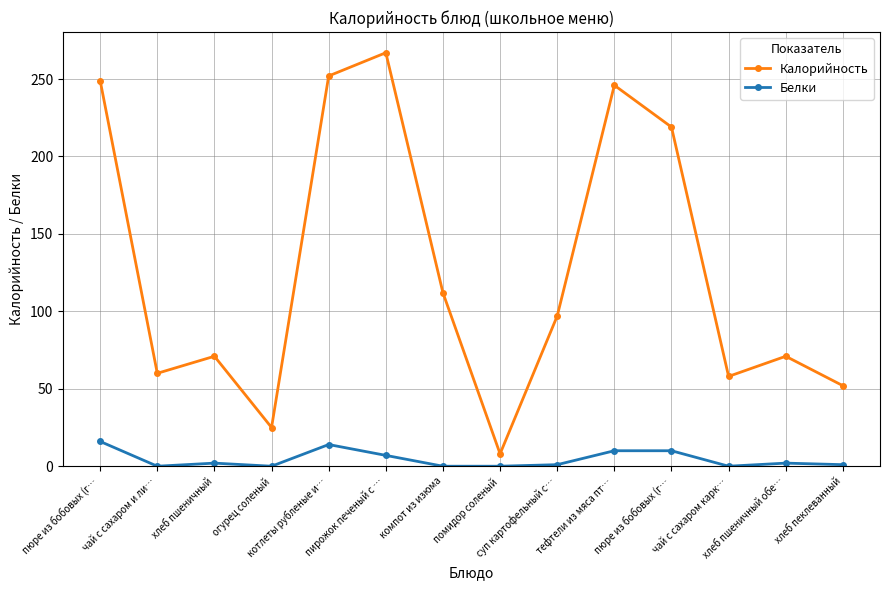

What is the label of the 9th point from the right?

пирожок печеный с …